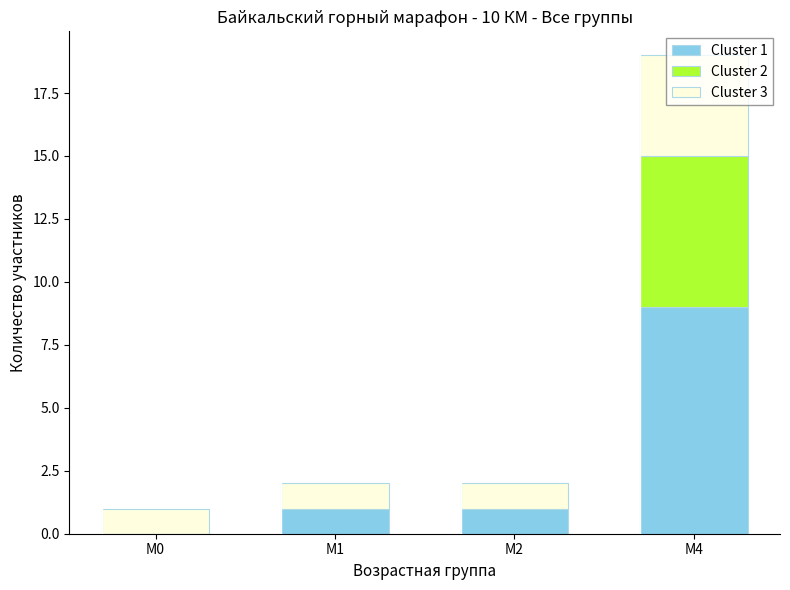

True or false: Cluster 1 has a value of 0 at М1.

False